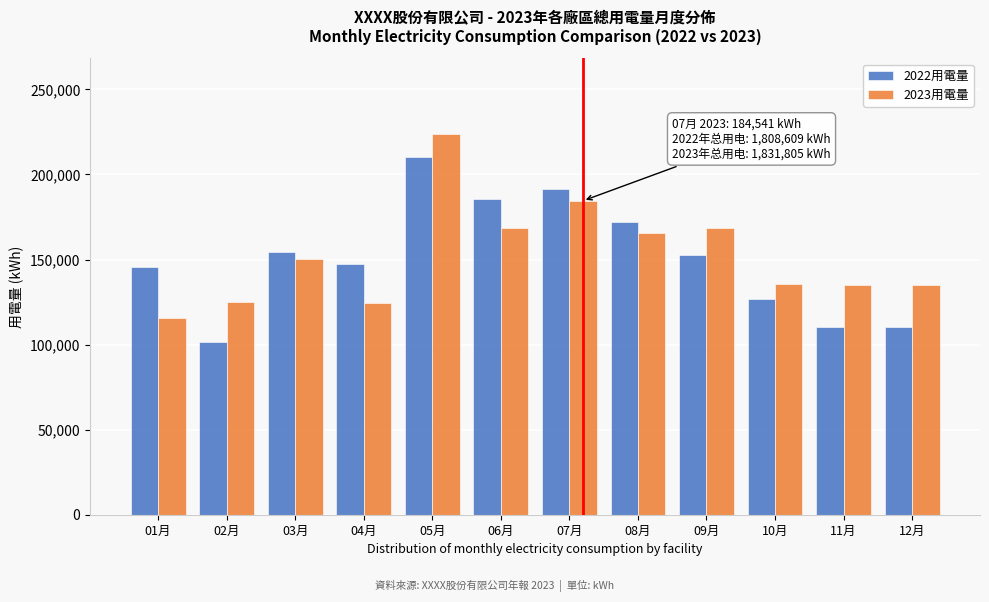

What is the approximate value of 2022用電量 at 11月?

110548.9